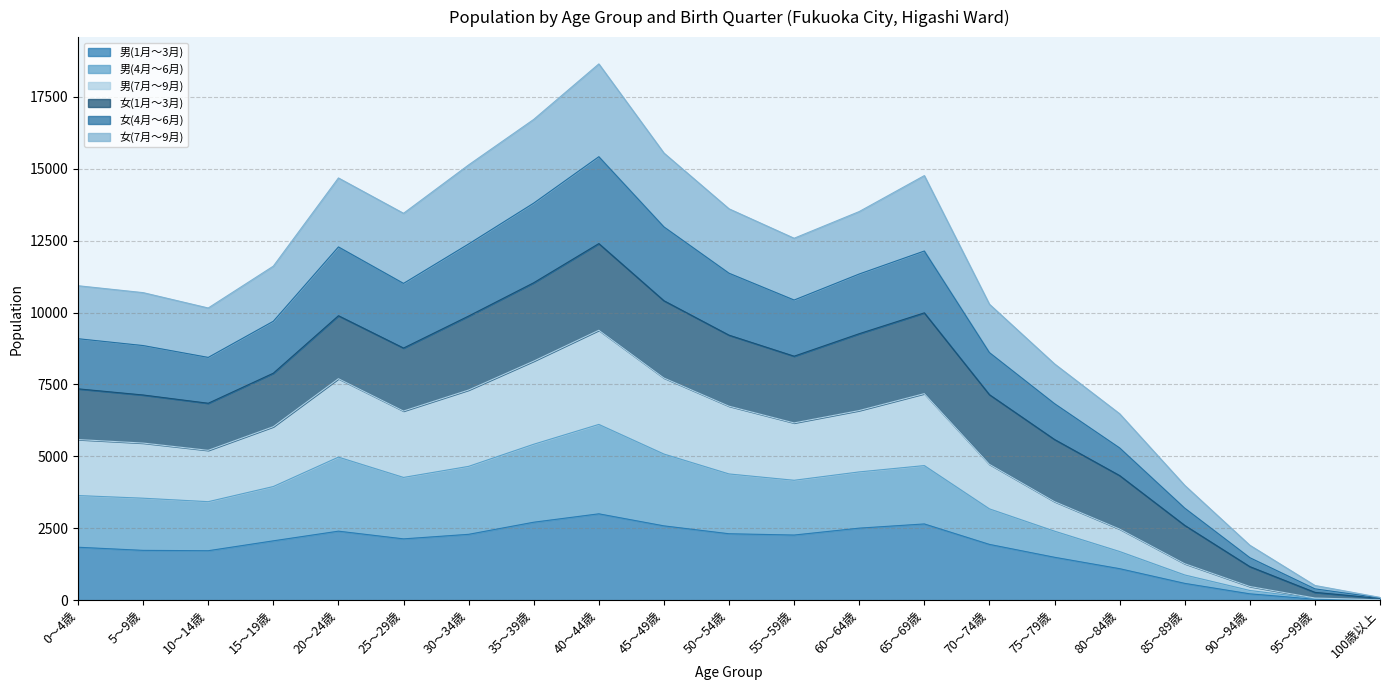

What are all the series names shown in the legend?

男(1月～3月), 男(4月～6月), 男(7月～9月), 女(1月～3月), 女(4月～6月), 女(7月～9月)